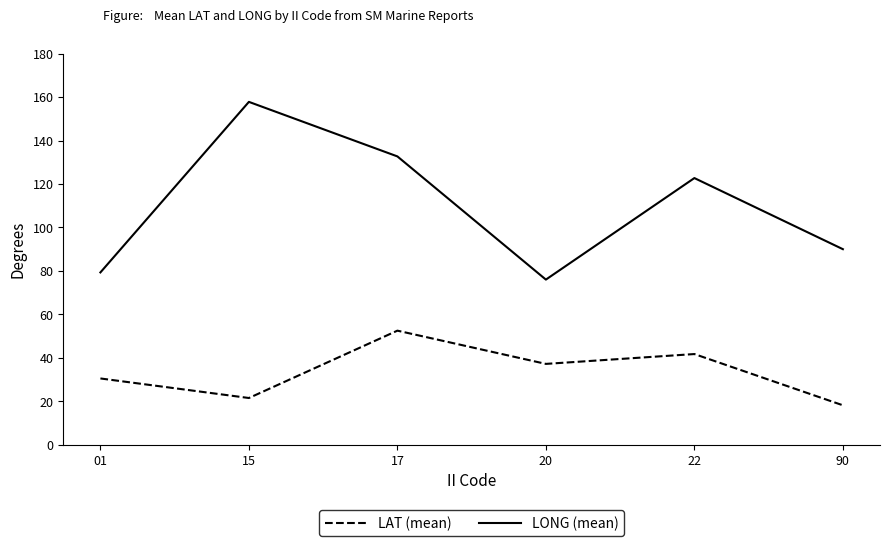

What is the total value across all series at 15?

179.3